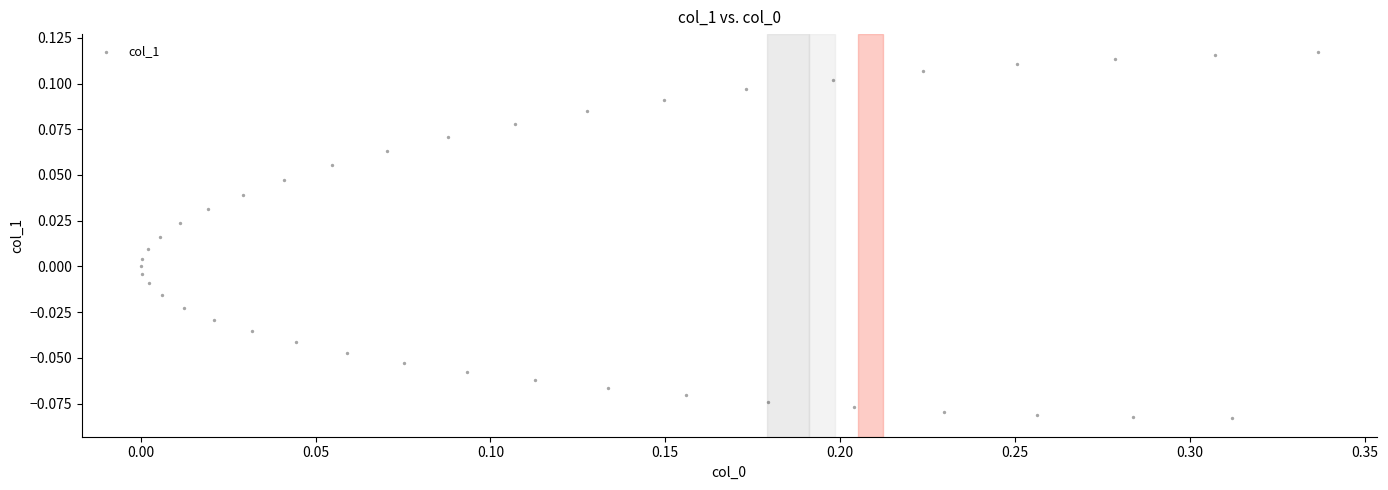

What is the range of X values (max minus min)?

0.3